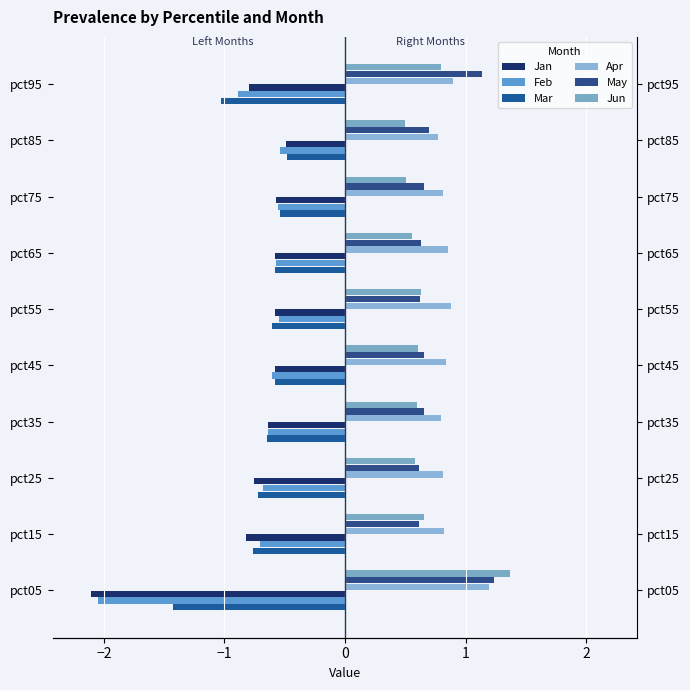

At pct45, list the series in order from smallest to largest.

Feb, Mar, Jan, Jun, May, Apr